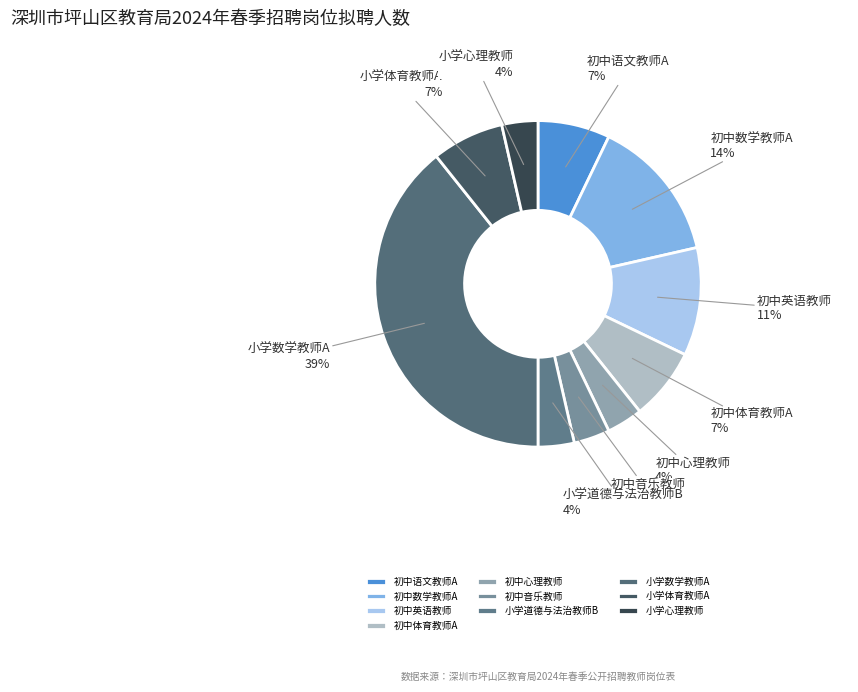

To the nearest percent, what percentage of the pie is 小学数学教师A?

39%